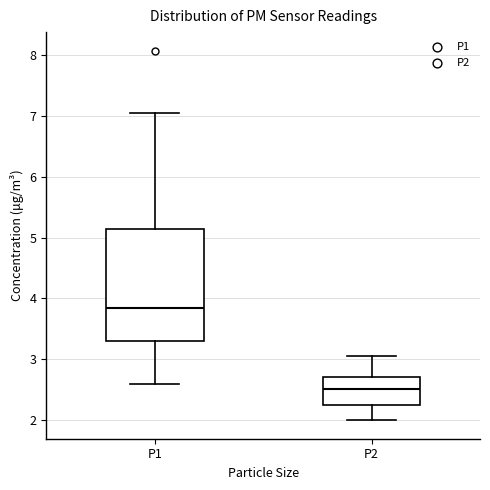

Comparing the boxes themselves (not the whiskers), which one is the tallest?

P1